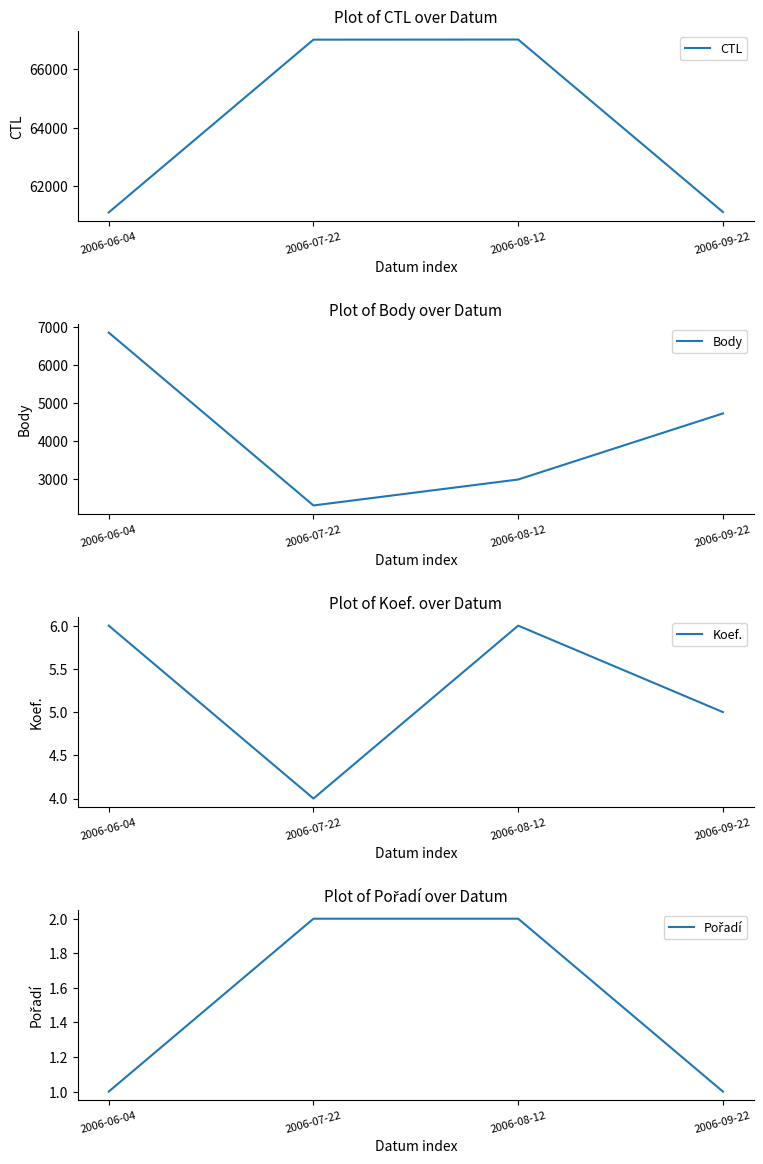

What is the difference between the maximum and second lowest values in the Body series?

3860